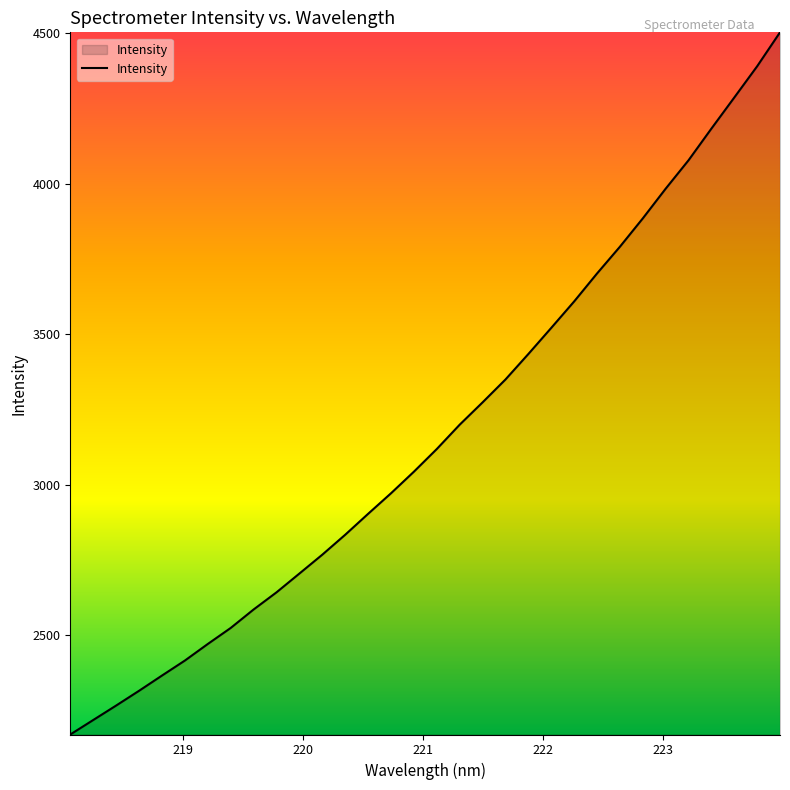

What is the greatest value displayed?

4502.3